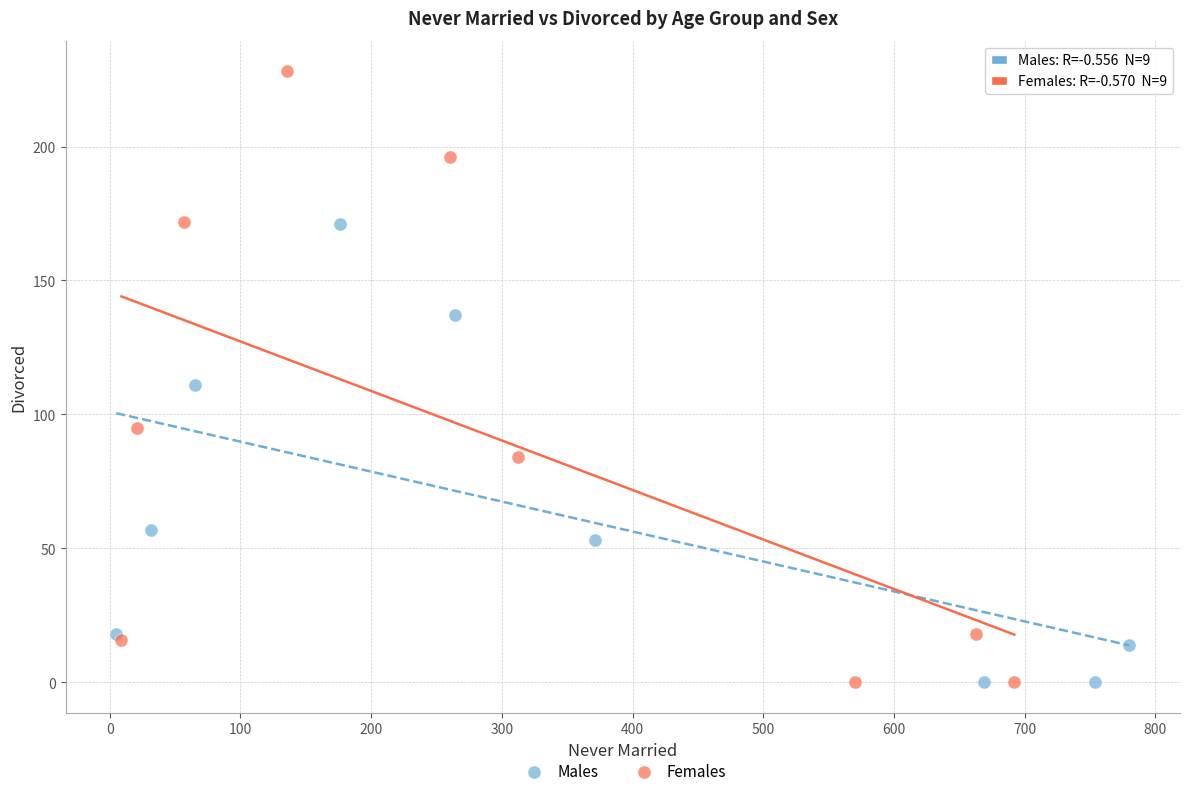

What are all the series names shown in the legend?

Males, Females